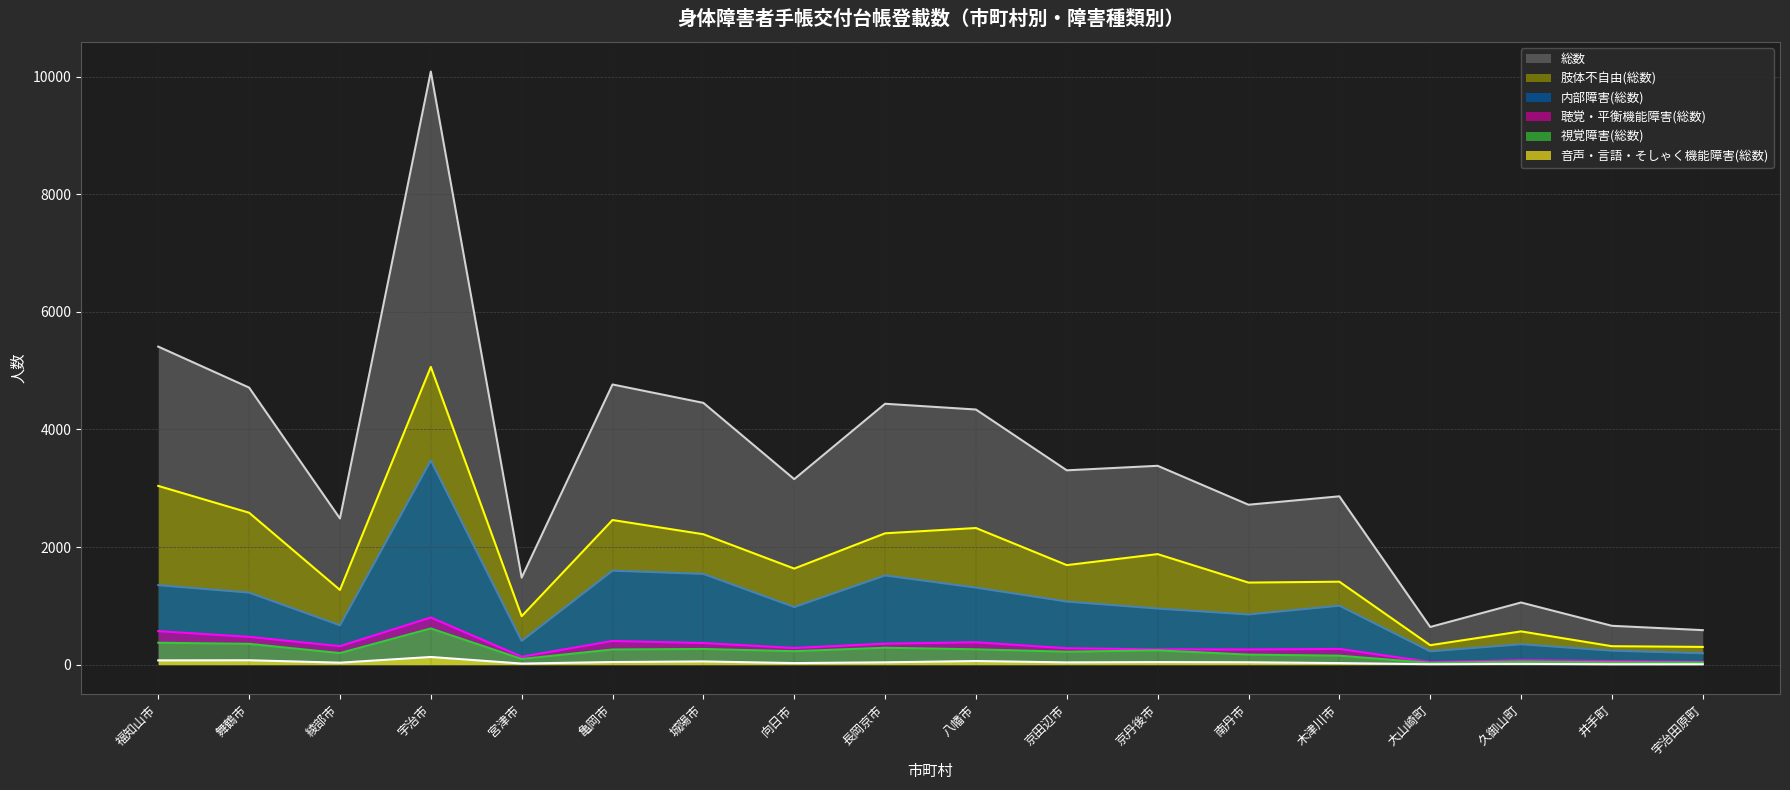

Where is 視覚障害(総数) nearest to the value 323?

舞鶴市